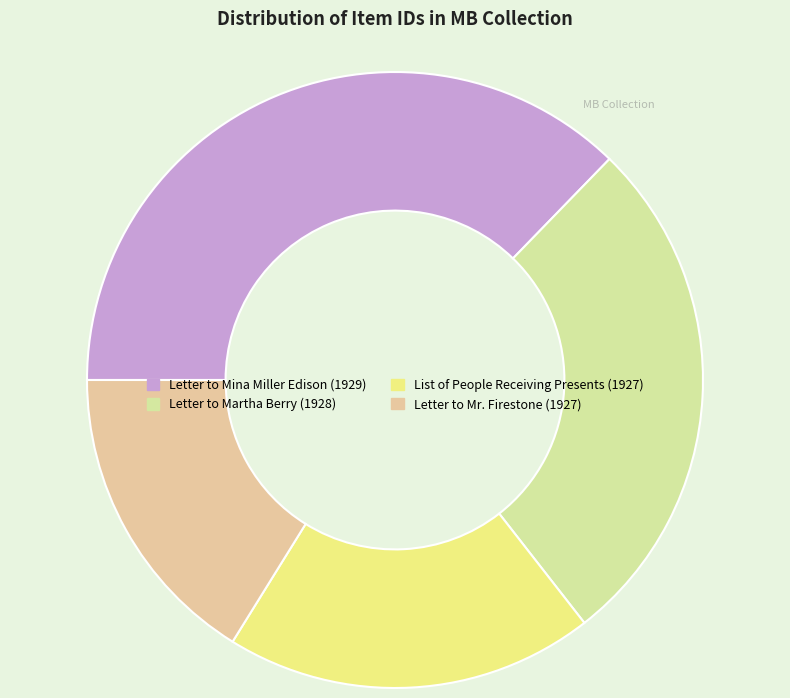

Which has a higher value, List of People Receiving Presents (1927) or Letter to Mina Miller Edison (1929)?

Letter to Mina Miller Edison (1929)